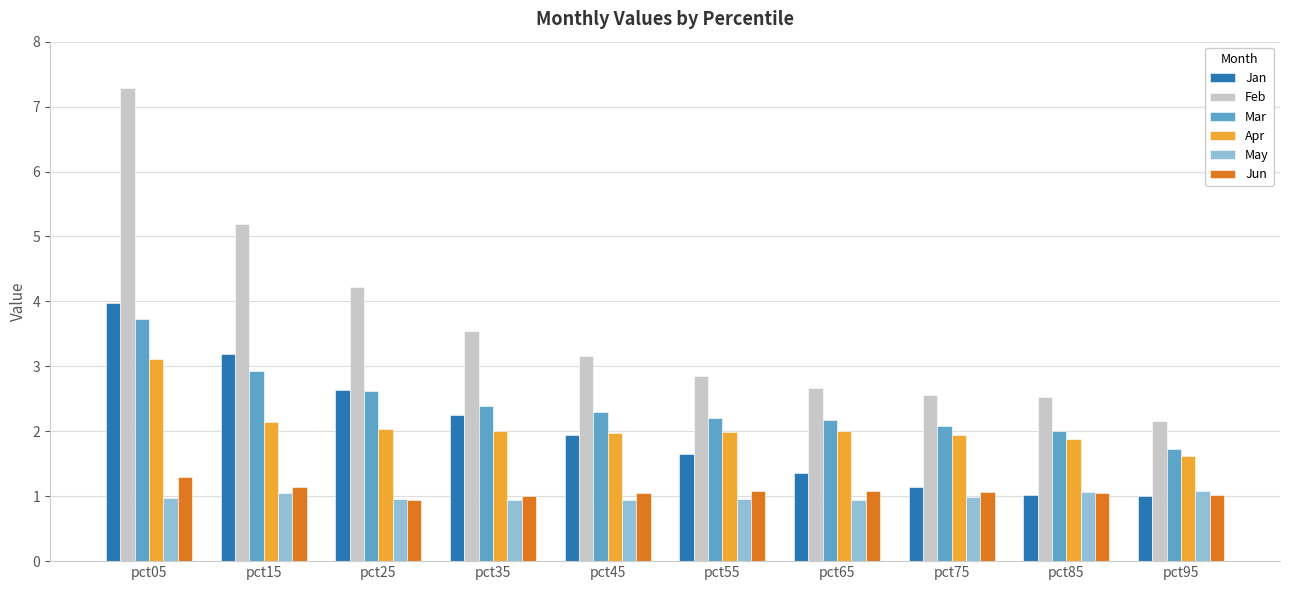

Rank the series by their maximum value, from lowest to highest.

May, Jun, Apr, Mar, Jan, Feb